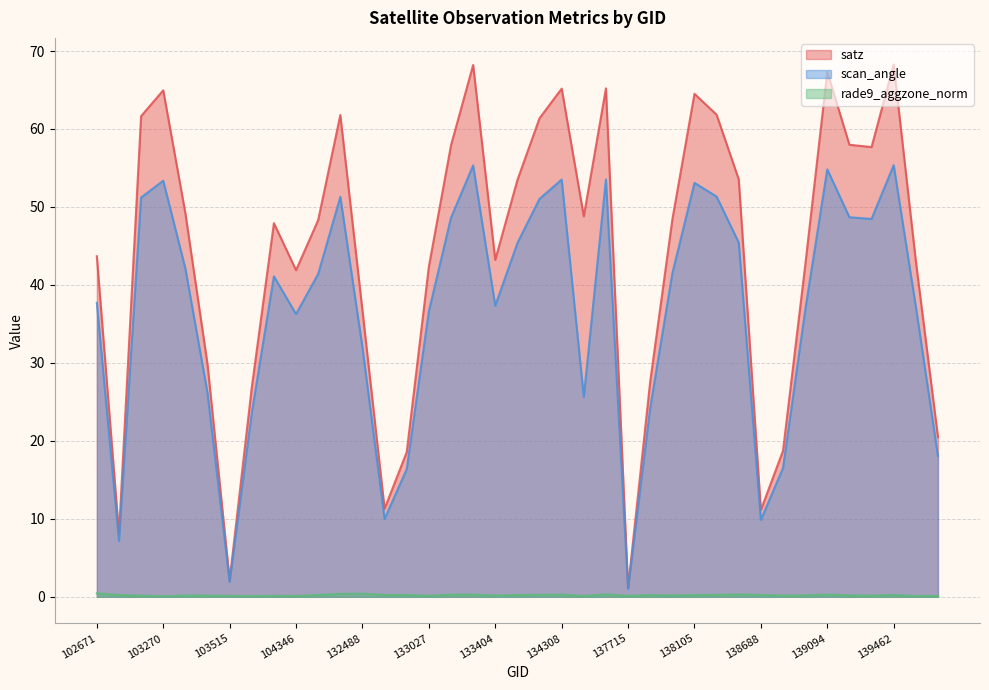

What is the spread (max minus min) of values at 138688?

10.9